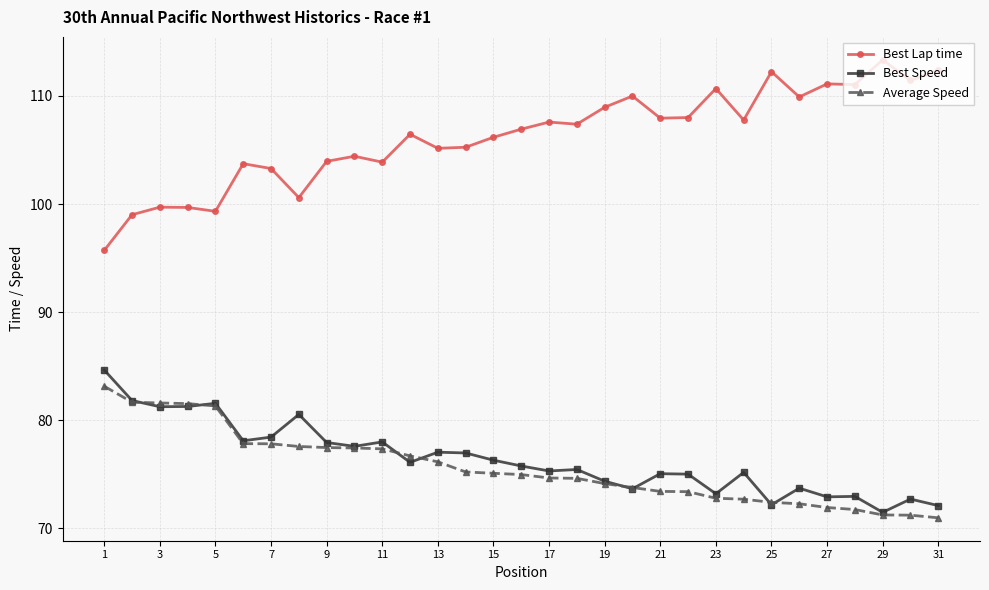

Does the chart have visible grid lines?

Yes